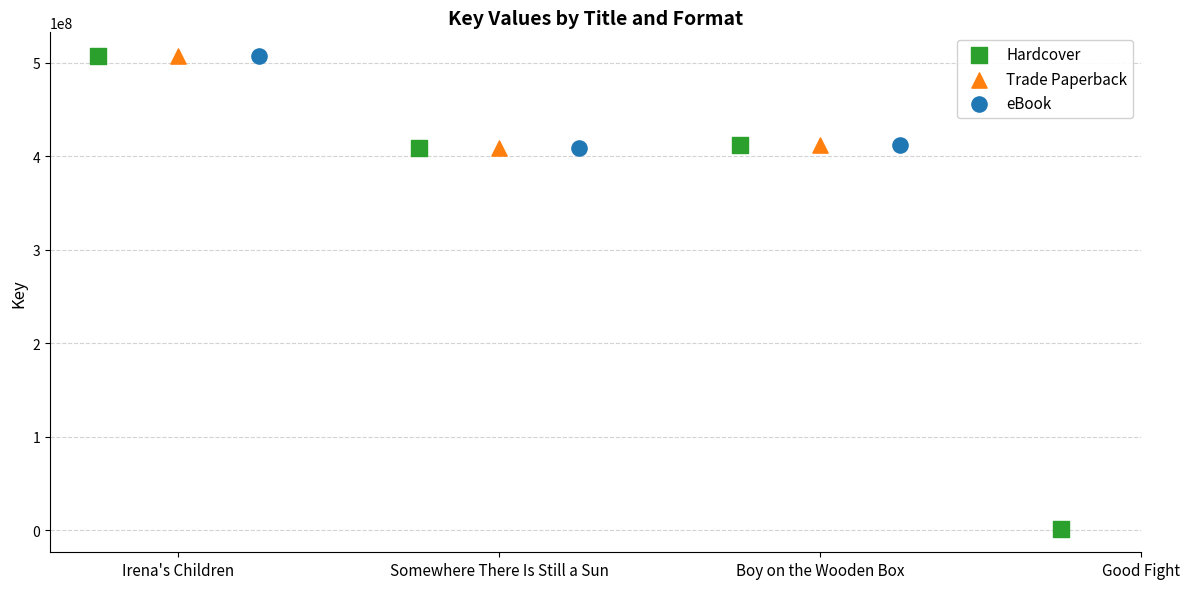

Which series reaches the minimum Y coordinate?

Hardcover